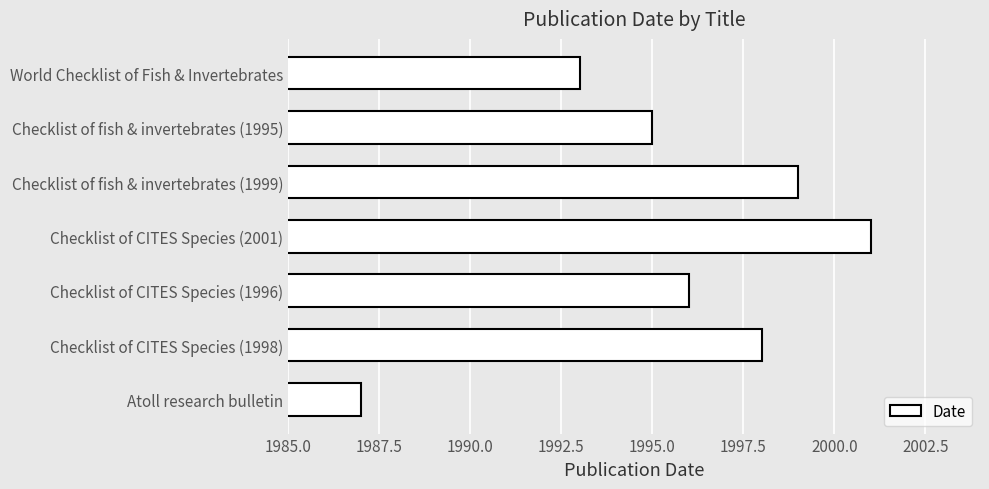

Rank the categories by value from highest to lowest.

Checklist of CITES Species (2001), Checklist of fish & invertebrates (1999), Checklist of CITES Species (1998), Checklist of CITES Species (1996), Checklist of fish & invertebrates (1995), World Checklist of Fish & Invertebrates, Atoll research bulletin